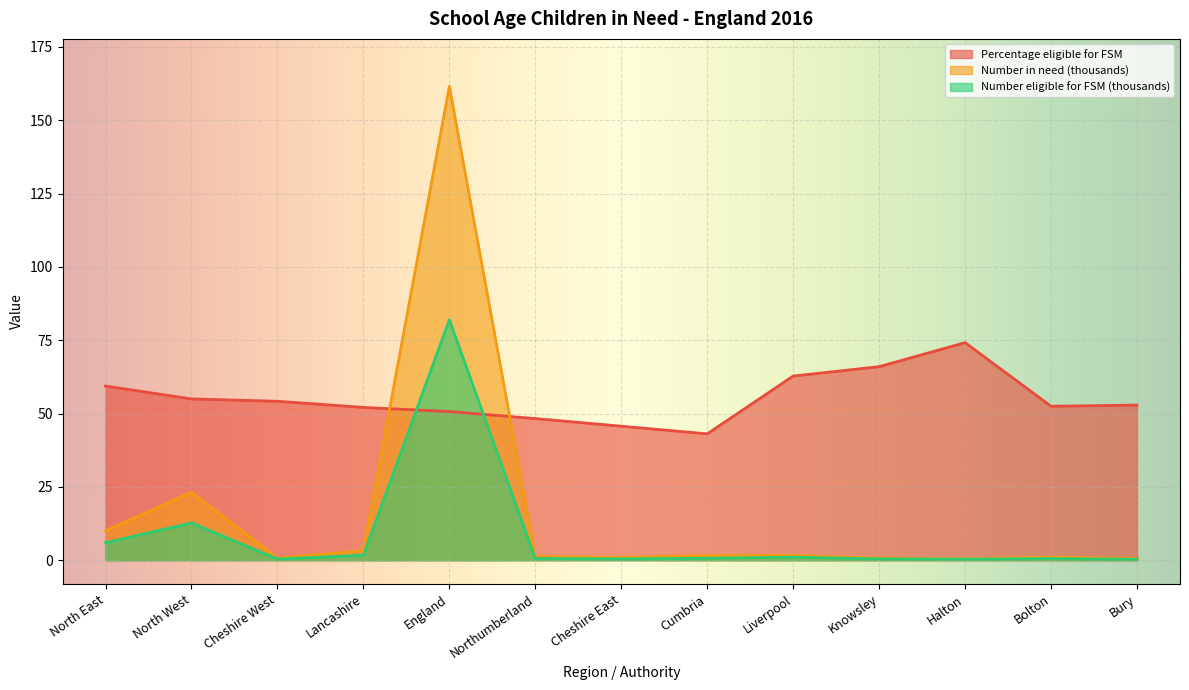

How many data points in Number of school aged children in need are less than 1?

5